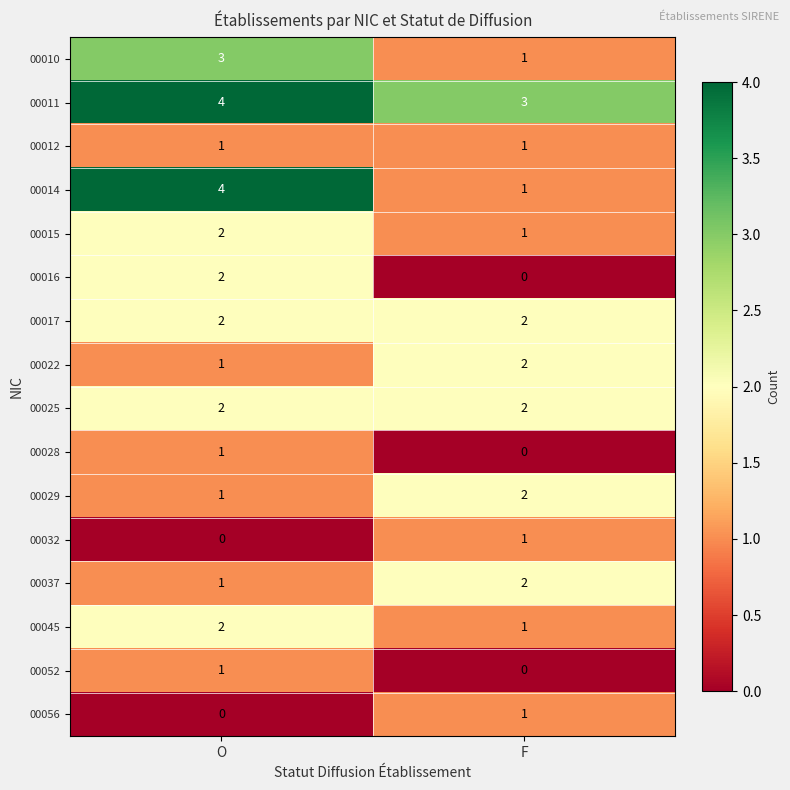

List the labels in order of 00032 value, largest first.

F, O